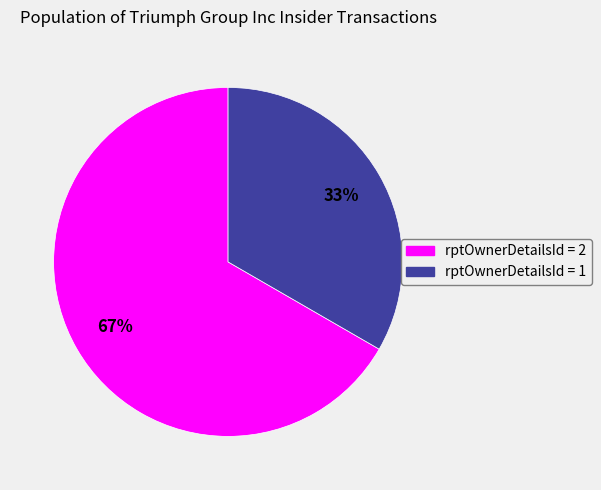

How many segments does this pie chart have?

2